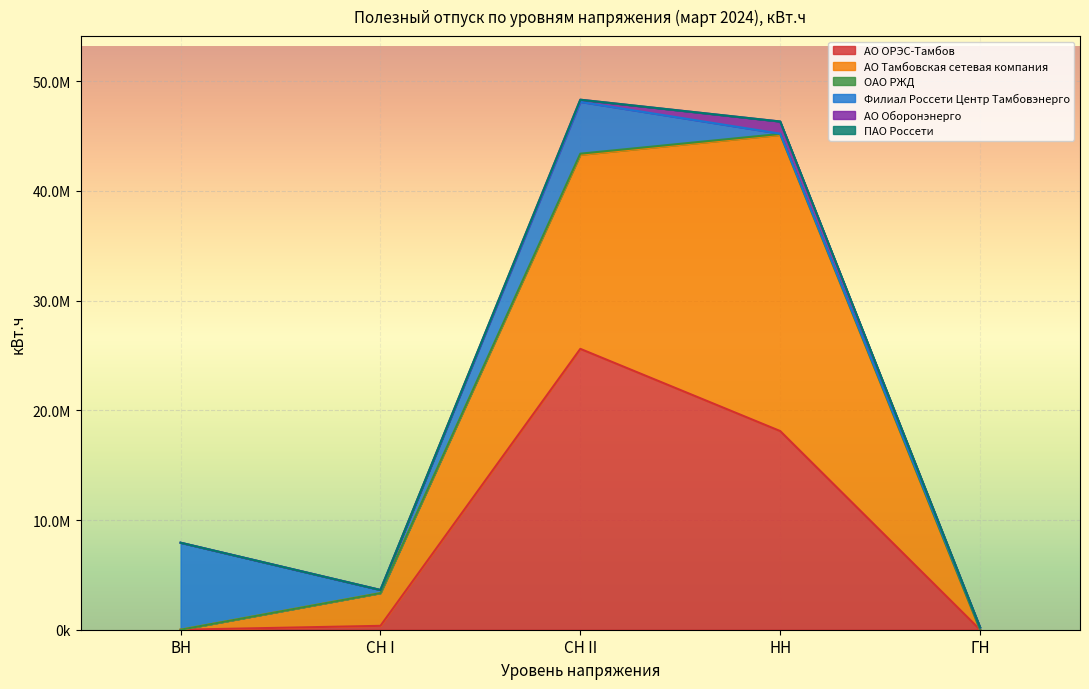

Reading left to right, extract all data points from this chart.

АО ОРЭС-Тамбов: ВН=0.0	СН I=354802.0	СН II=25606216.0	НН=18112653.1	ГН=0.0
АО Тамбовская сетевая компания: ВН=0.0	СН I=2983060.0	СН II=17694079.3	НН=27001015.8	ГН=0.0
ОАО РЖД: ВН=0.0	СН I=0.0	СН II=99363.0	НН=85390.0	ГН=0.0
Филиал Россети Центр Тамбовэнерго: ВН=7931709.9	СН I=283921.4	СН II=4718375.0	НН=25910.0	ГН=213536.0
АО Оборонэнерго: ВН=0.0	СН I=0.0	СН II=202132.0	НН=1107415.0	ГН=0.0
ПАО Россети: ВН=0.0	СН I=0.0	СН II=0.0	НН=0.0	ГН=0.0